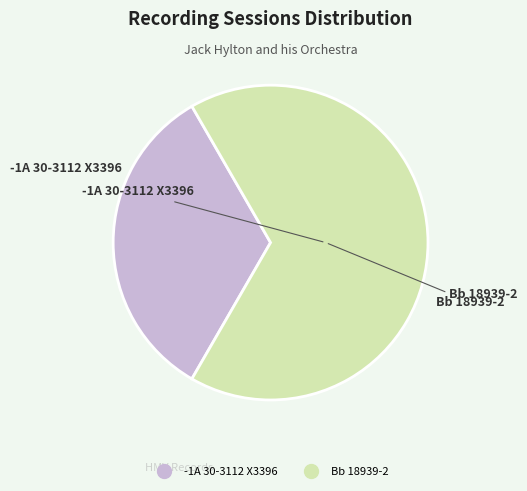

Does any single category account for the majority?

Yes